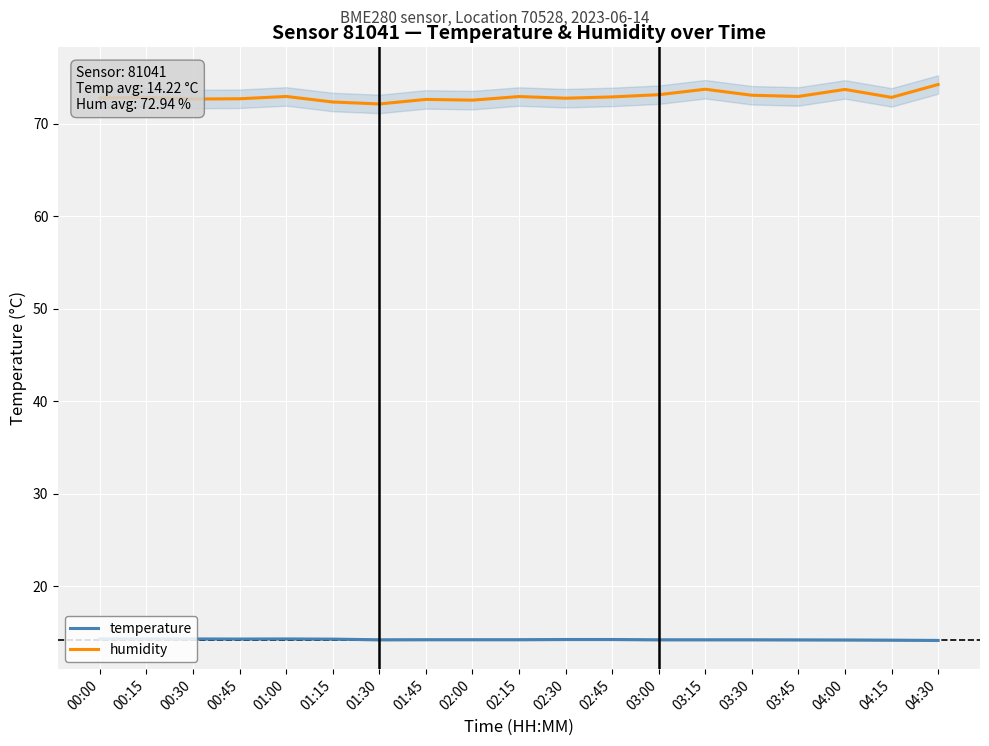

List the series in order of their peak value, lowest first.

temperature, humidity